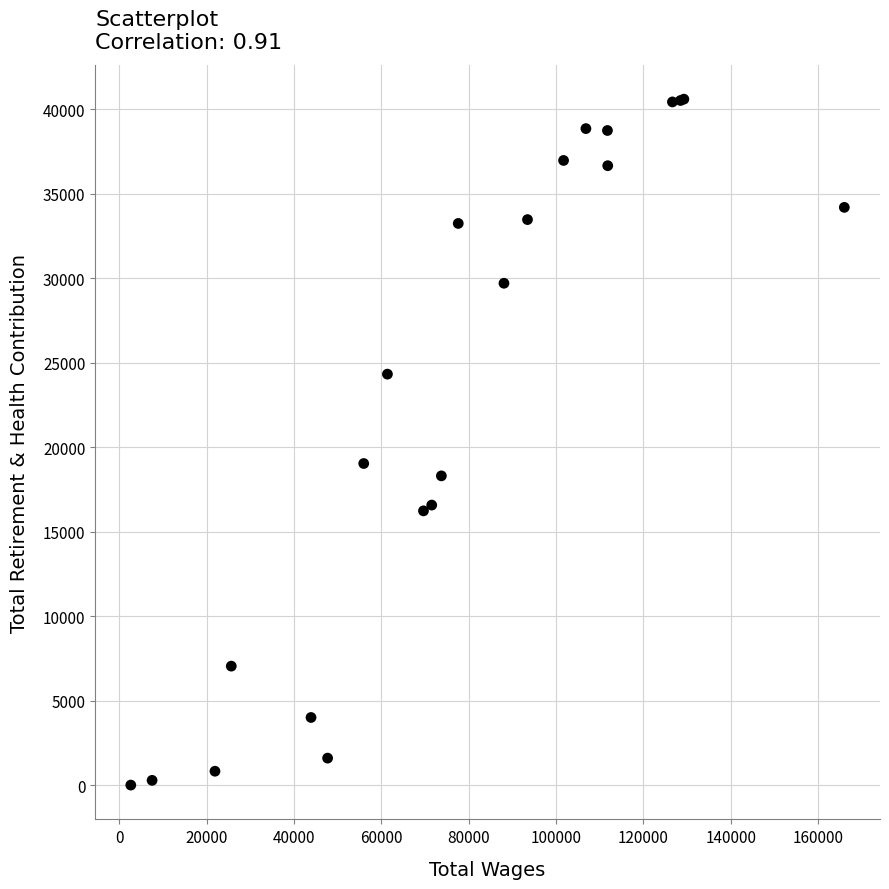

What Y value in the scatter plot is closest to 20300?

19034